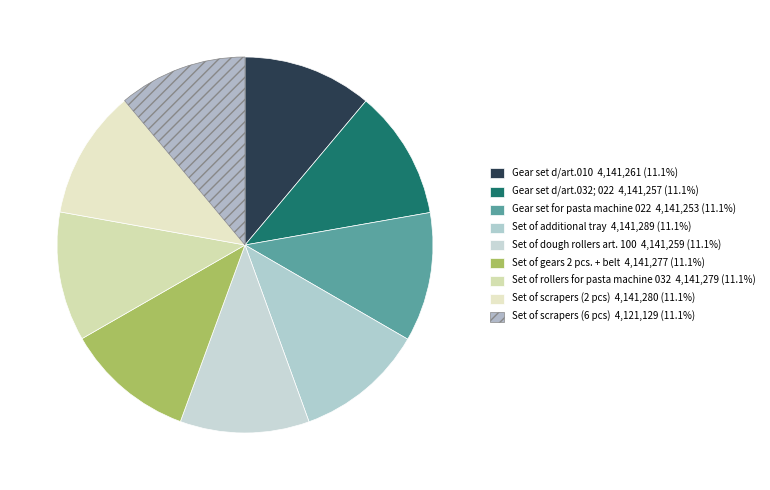

Between Set of additional tray and Set of scrapers (2 pcs), which is larger?

Set of additional tray